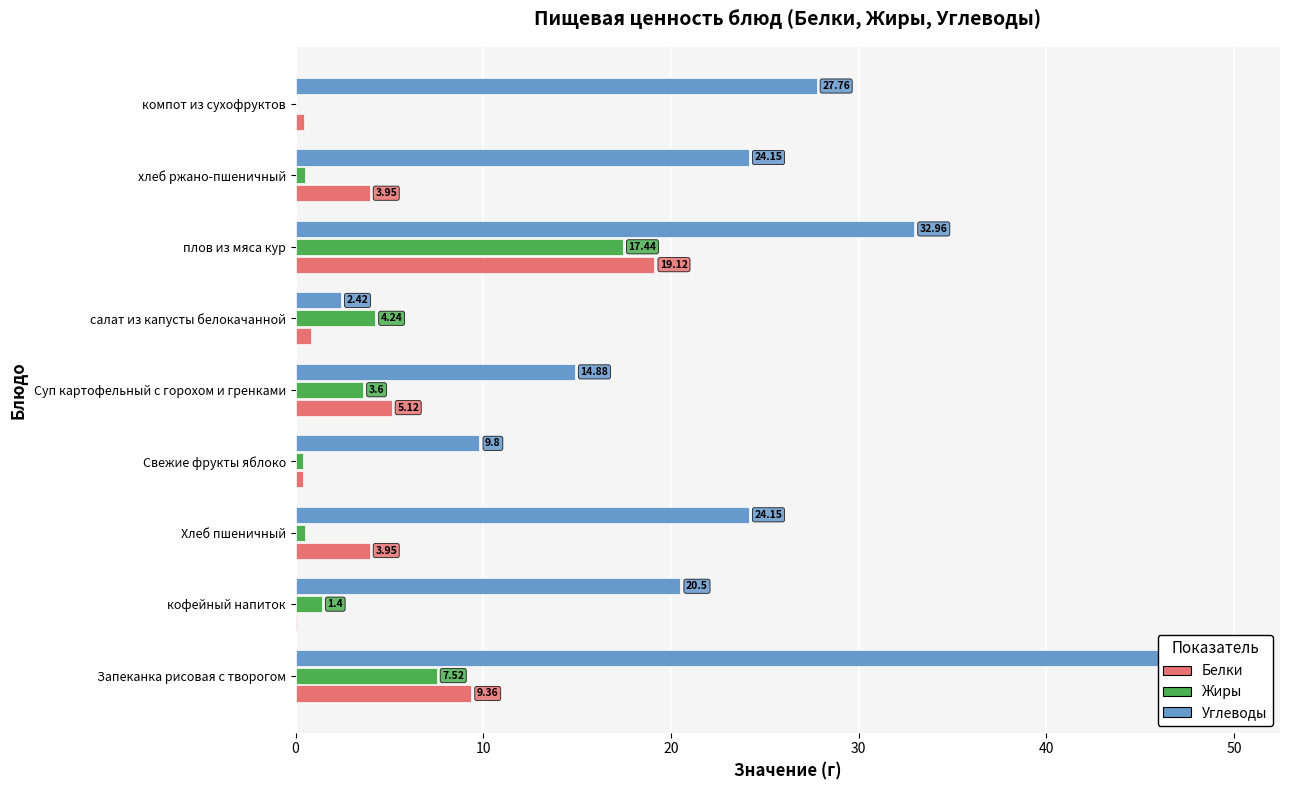

Which series has the largest range (max minus min)?

Углеводы